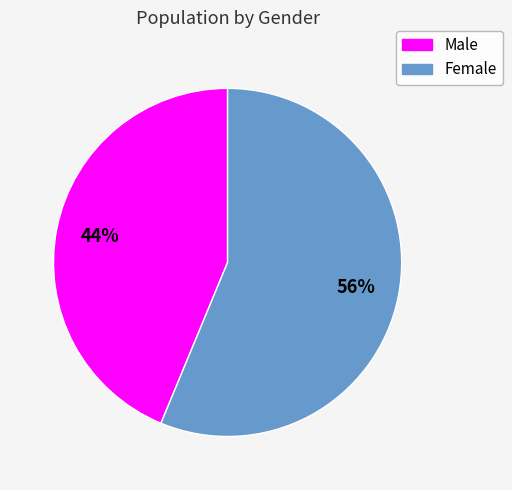

Is the sum of Male and Female greater than half?

Yes